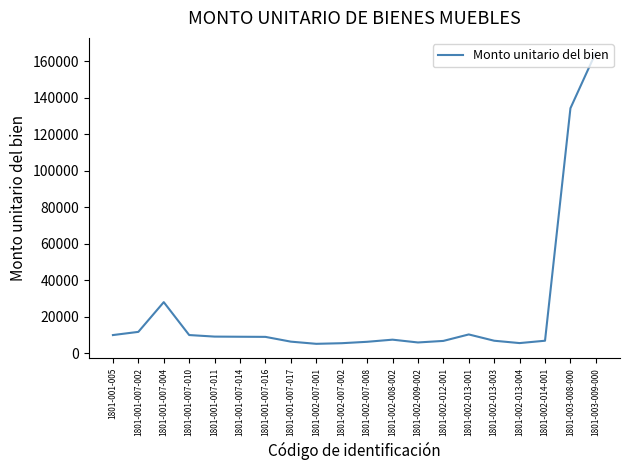

What is the difference between the values at 1801-002-007-002 and 1801-003-008-000?

128754.0